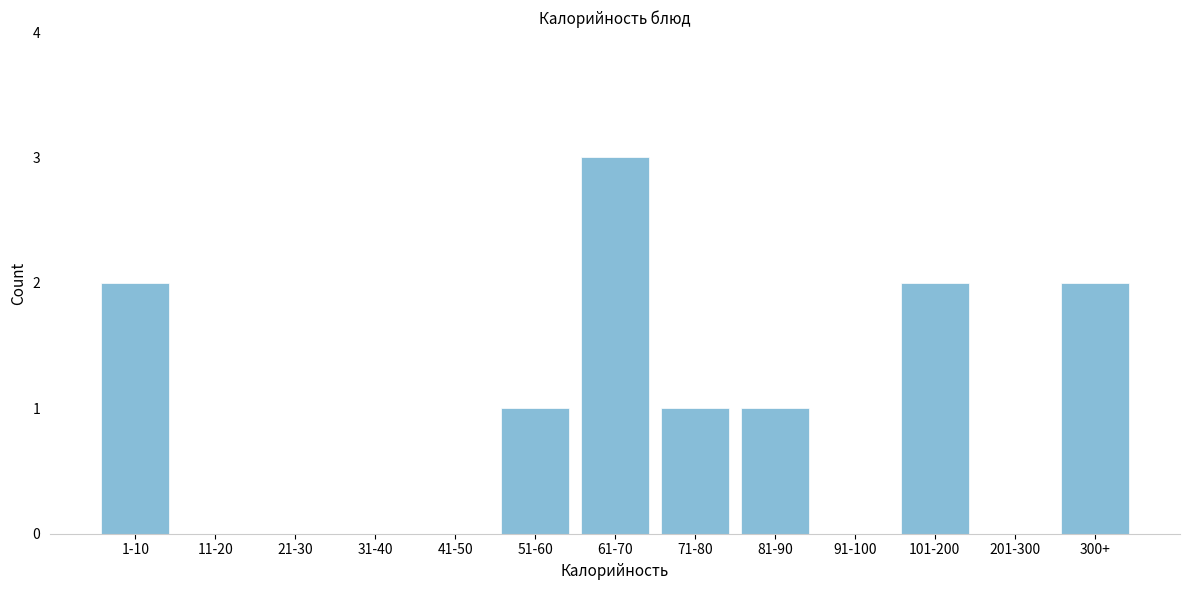

Reading left to right, transcribe all the data shown in this chart.

1-10=2	11-20=0	21-30=0	31-40=0	41-50=0	51-60=1	61-70=3	71-80=1	81-90=1	91-100=0	101-200=2	201-300=0	300+=2